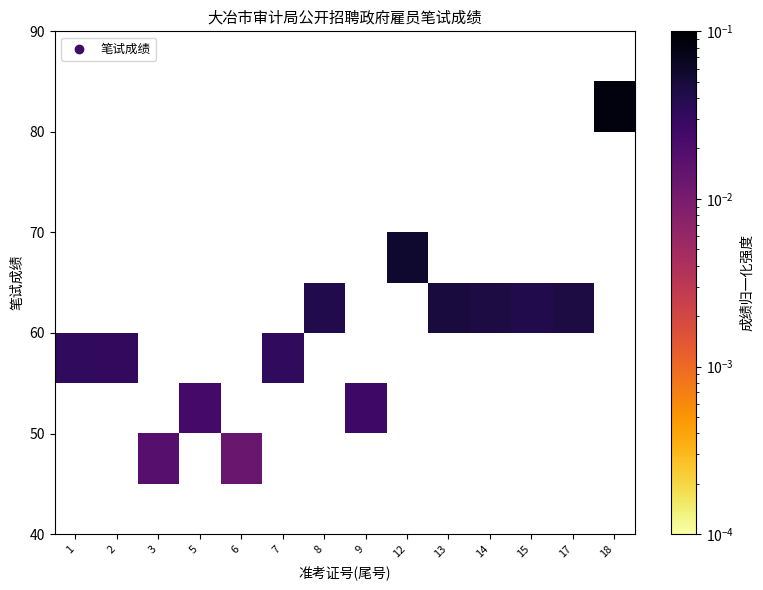

Which has a higher value, 6 or 2?

2